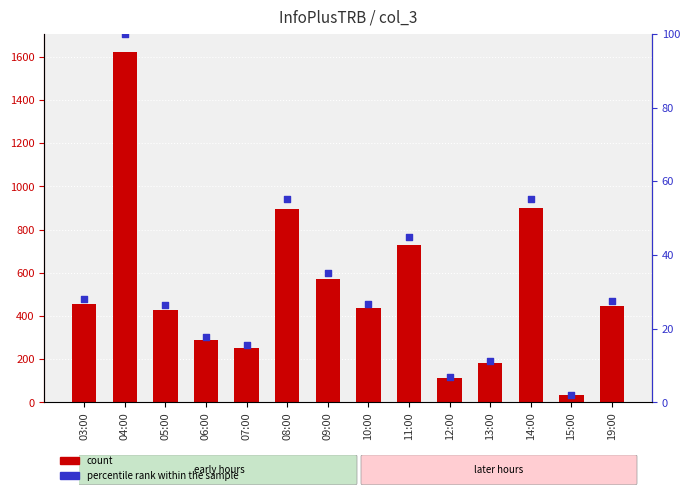

At which category is the sum across all series the highest?

04:00